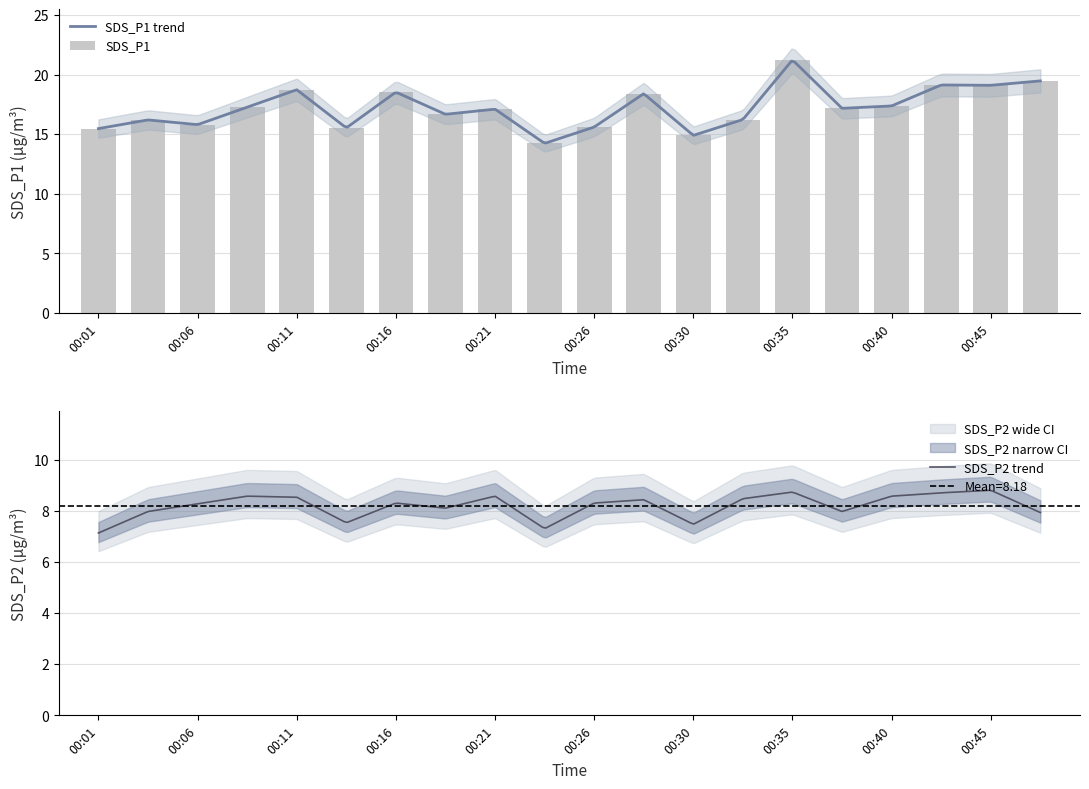

True or false: the data shows 5.3 at 00:21.

False